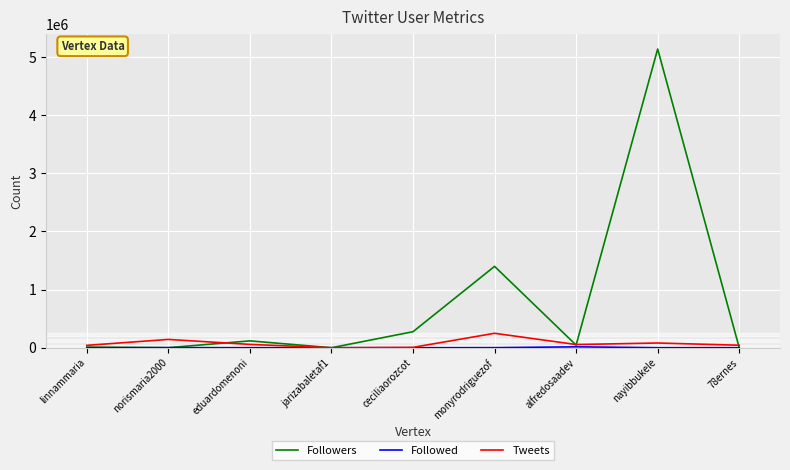

The value of Followers at monyrodriguezof is 1399512. True or false?

True